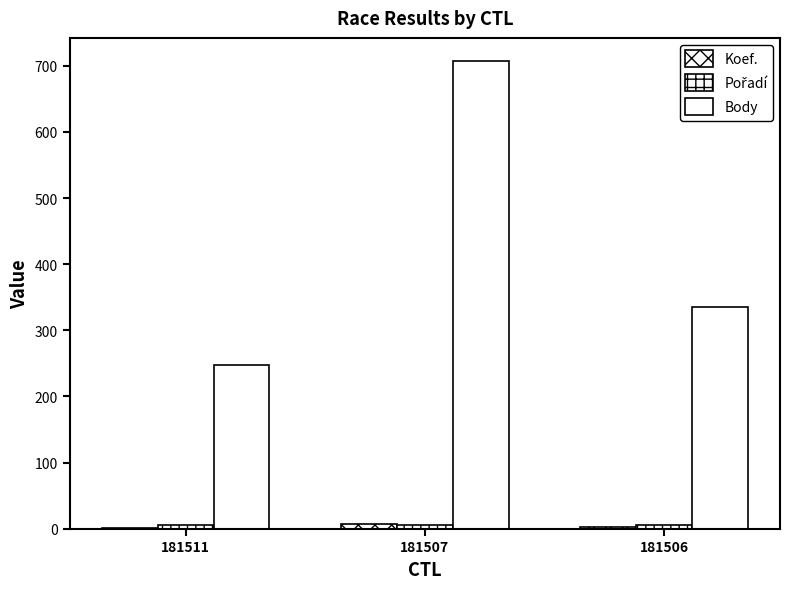

Does the chart contain stacked bars?

No